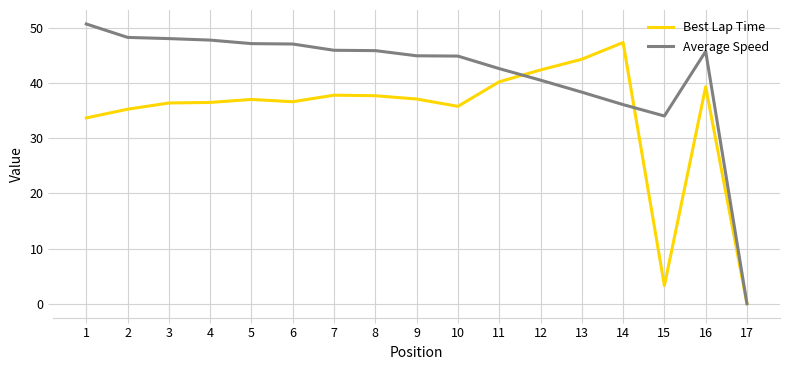

Is the value of Average Speed at 4 greater than the value of Best Lap Time at 5?

Yes